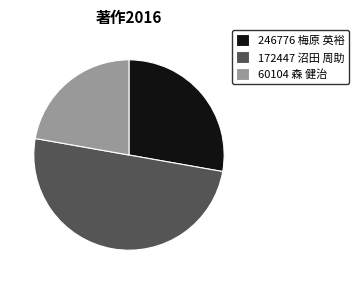

Does 246776 梅原 英裕 represent more than half of the total?

No